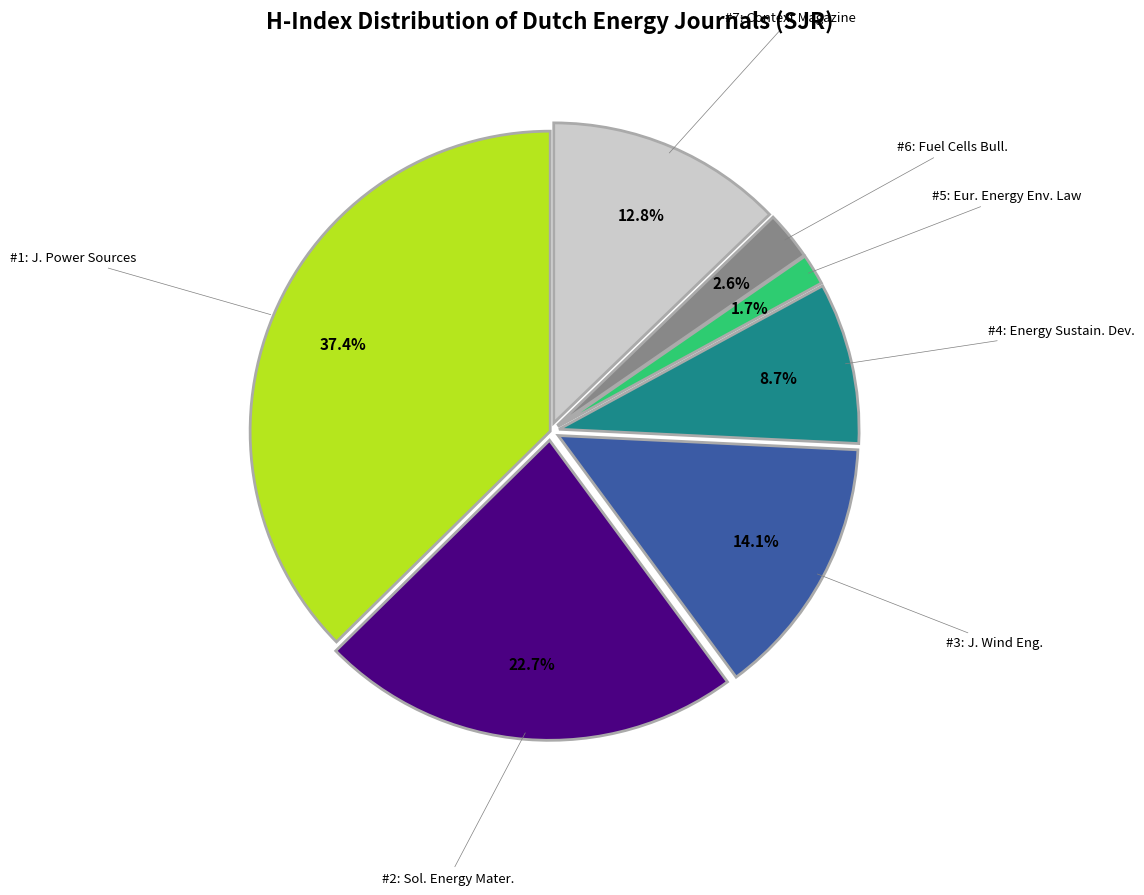

Does any single category account for the majority?

No